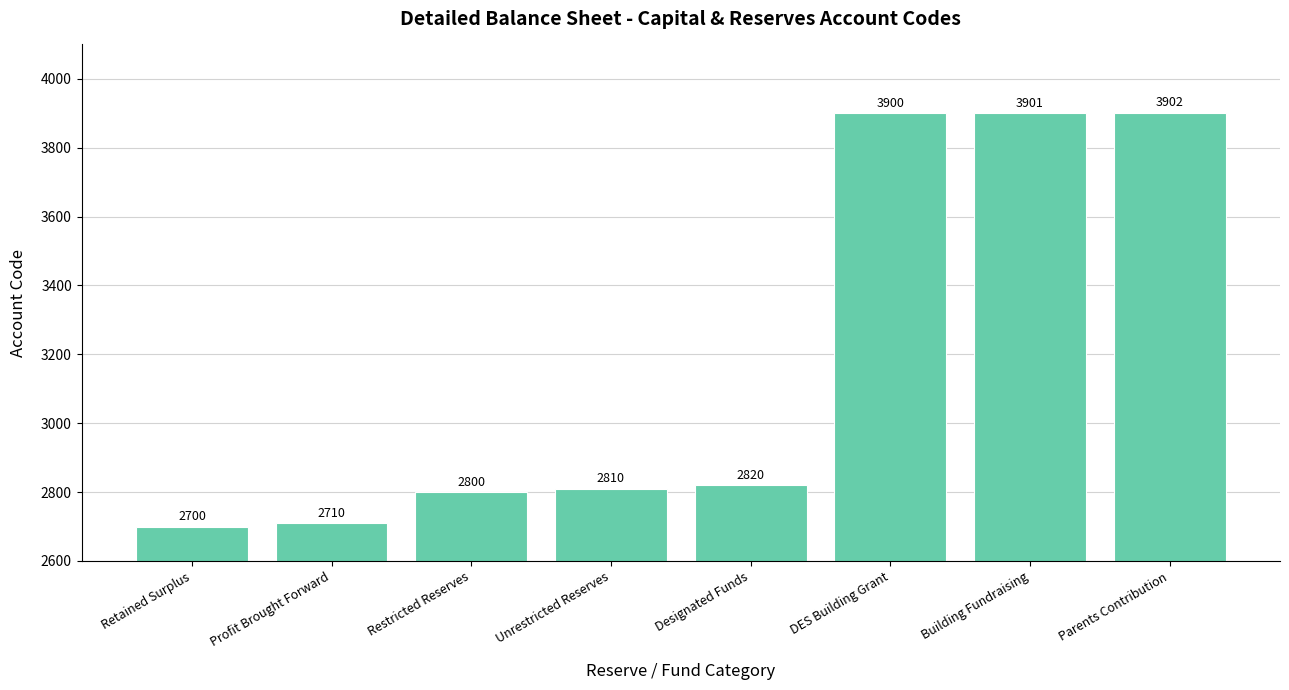

What is the greatest value displayed?

3902